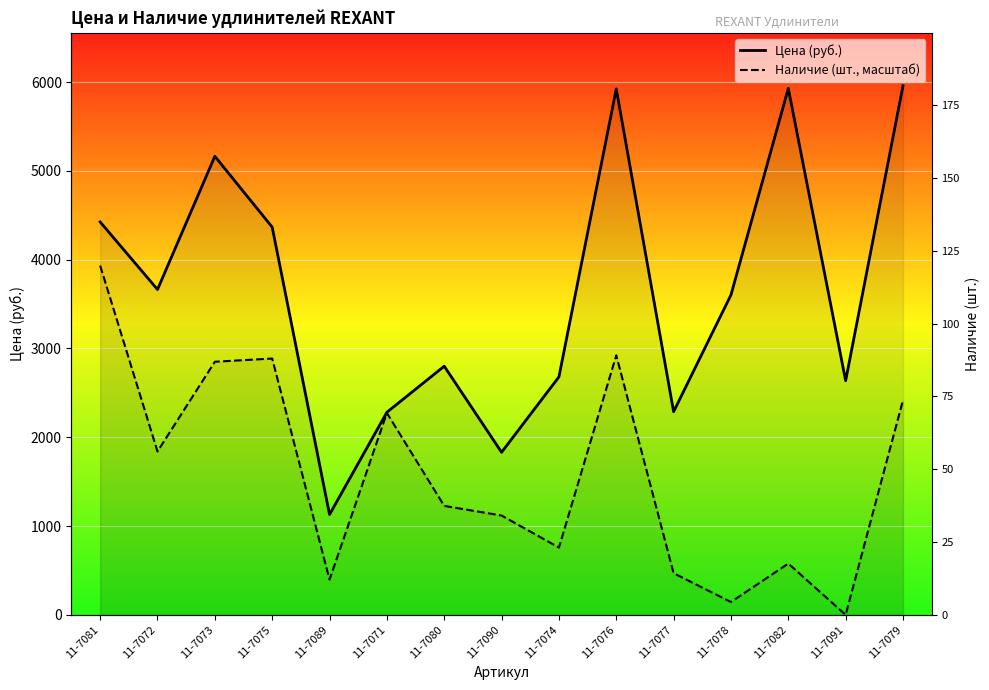

Is this an area chart (filled region under the line)?

No